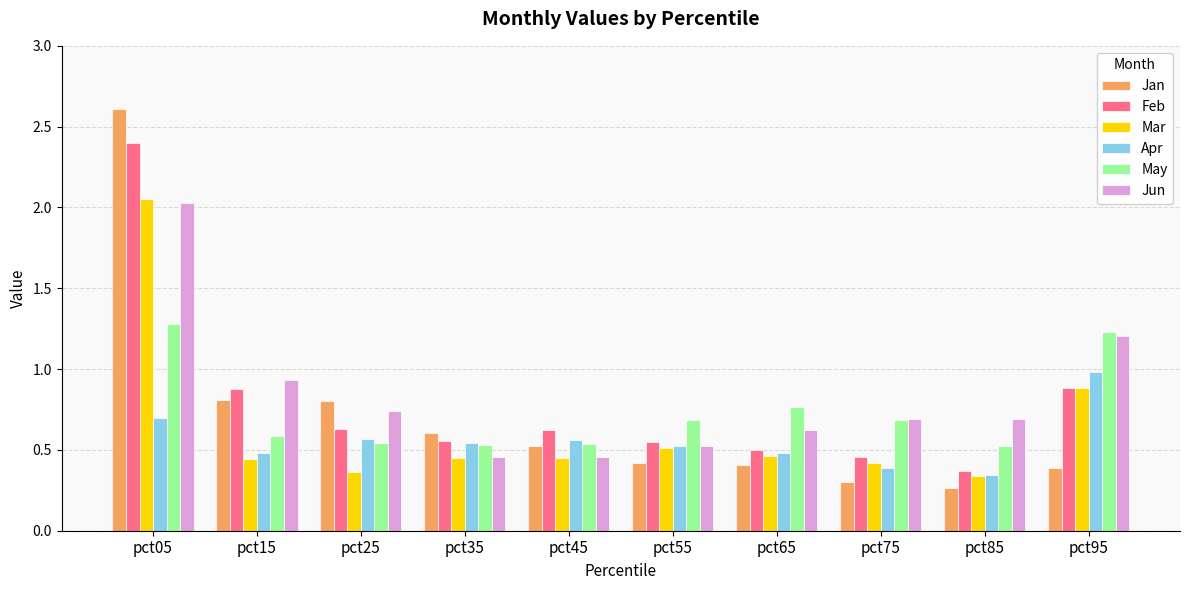

What is the difference between the maximum and second lowest values in the Jun series?

1.6